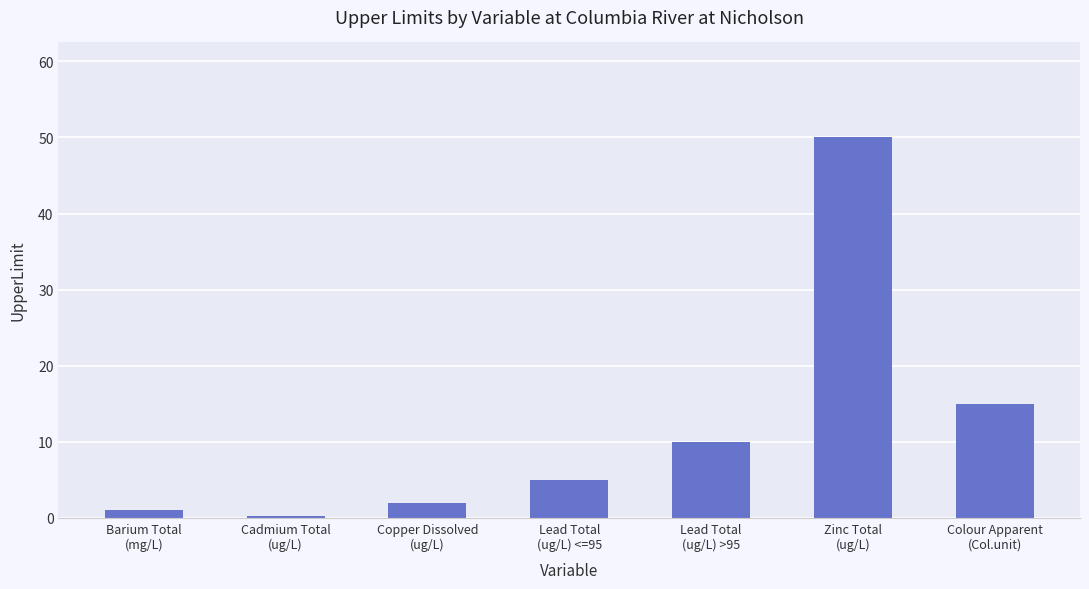

What is the difference between the values at Lead Total
(ug/L) <=95 and Copper Dissolved
(ug/L)?

3.0